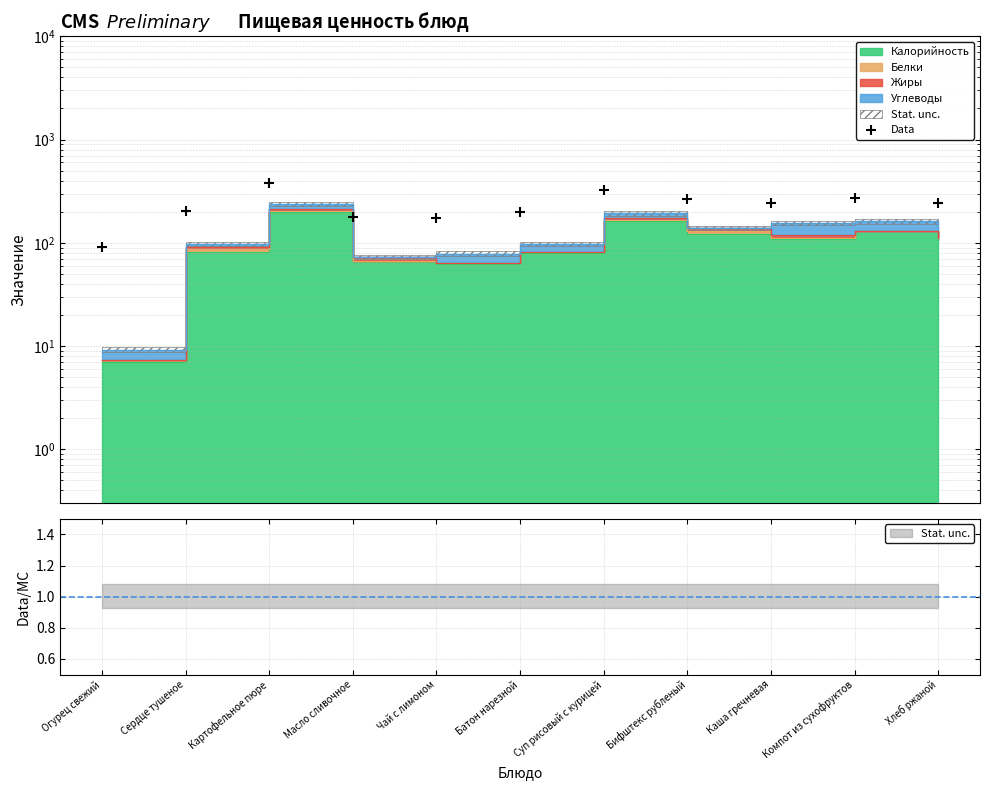

Approximately how many times larger is the value at Огурец свежий compared to Сердце тушеное?

0.4